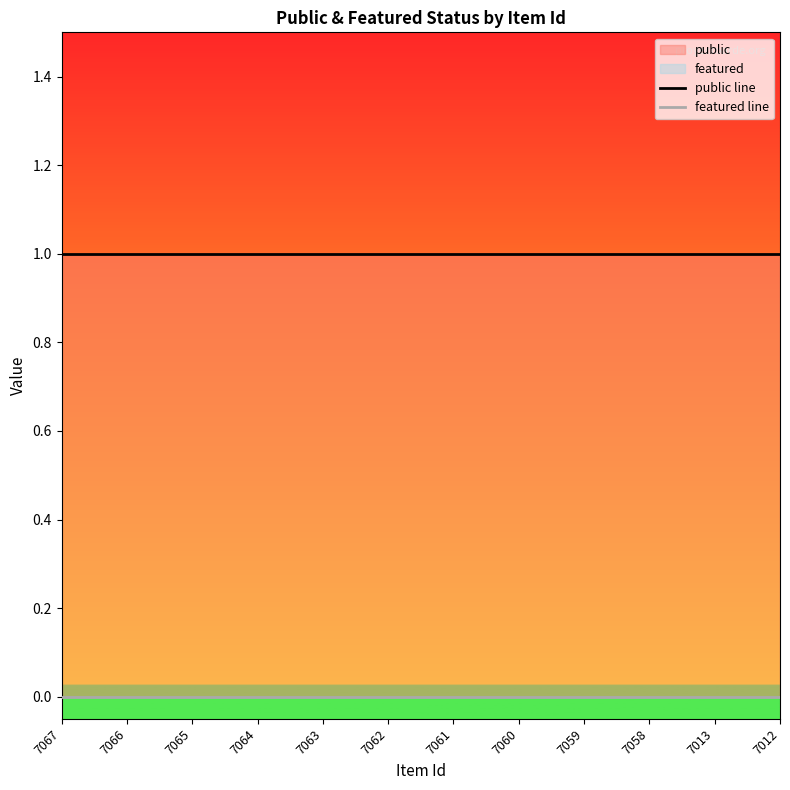

List the series in order of their overall mean, highest first.

public line, featured line